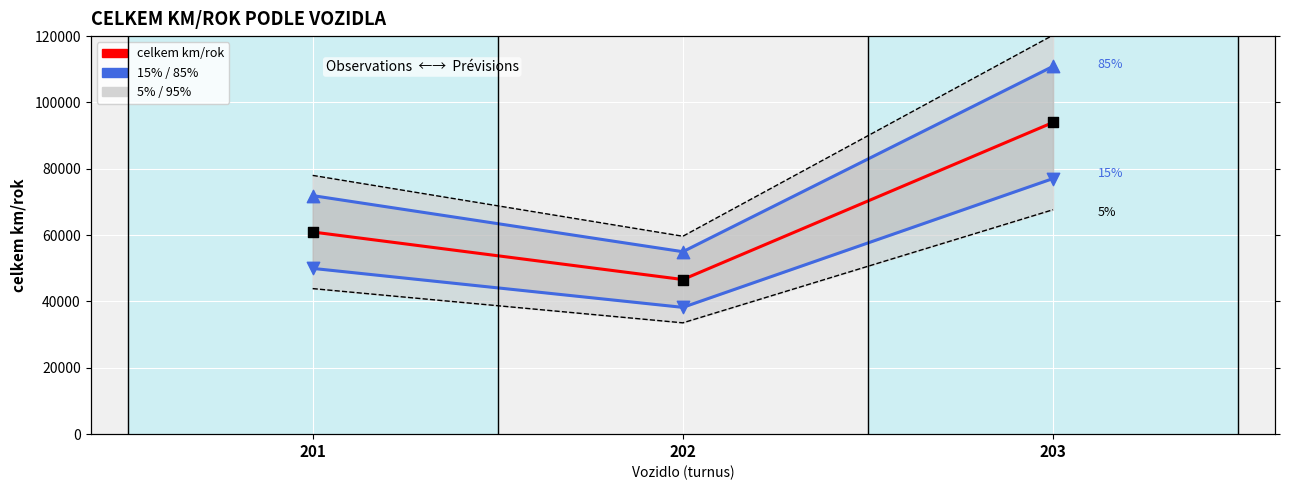

At how many categories does at least one series exceed 34557?

3